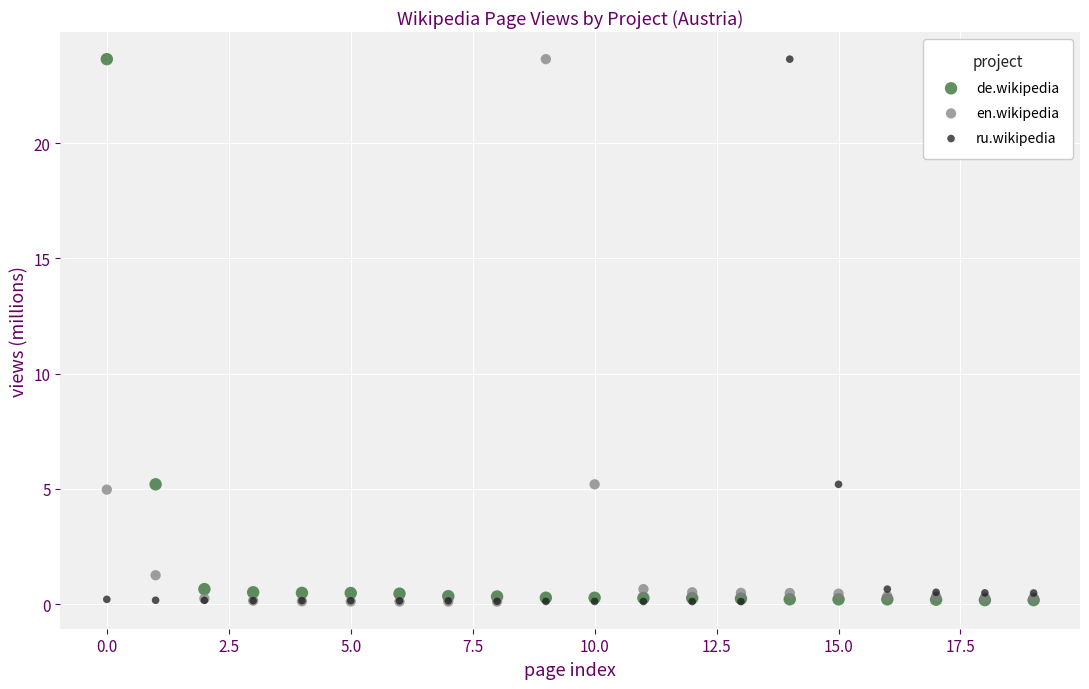

What are all the series names shown in the legend?

de.wikipedia, en.wikipedia, ru.wikipedia